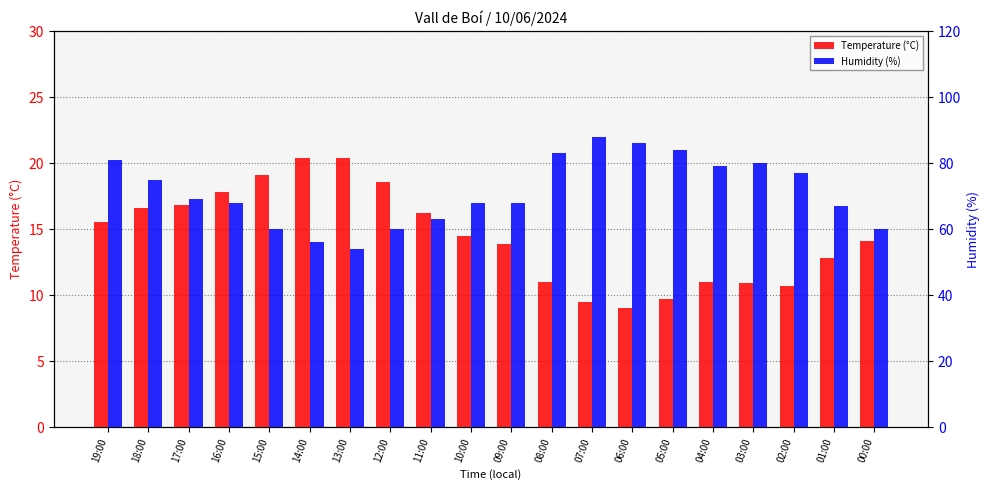

The Humidity (%) series shows 77.0 at 02:00. True or false?

True